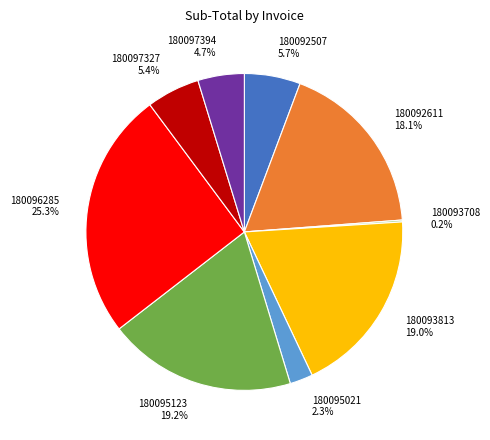

Does any single category account for the majority?

No